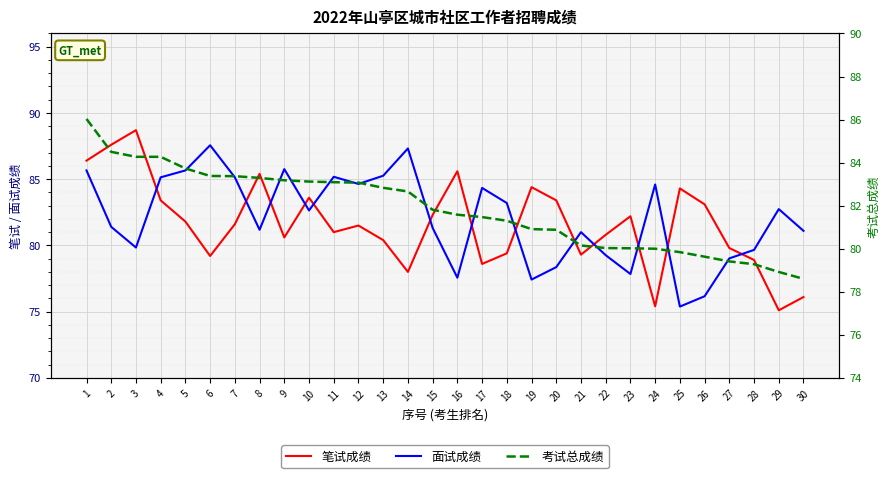

True or false: 笔试成绩 has a value of 78.9 at 28.

True